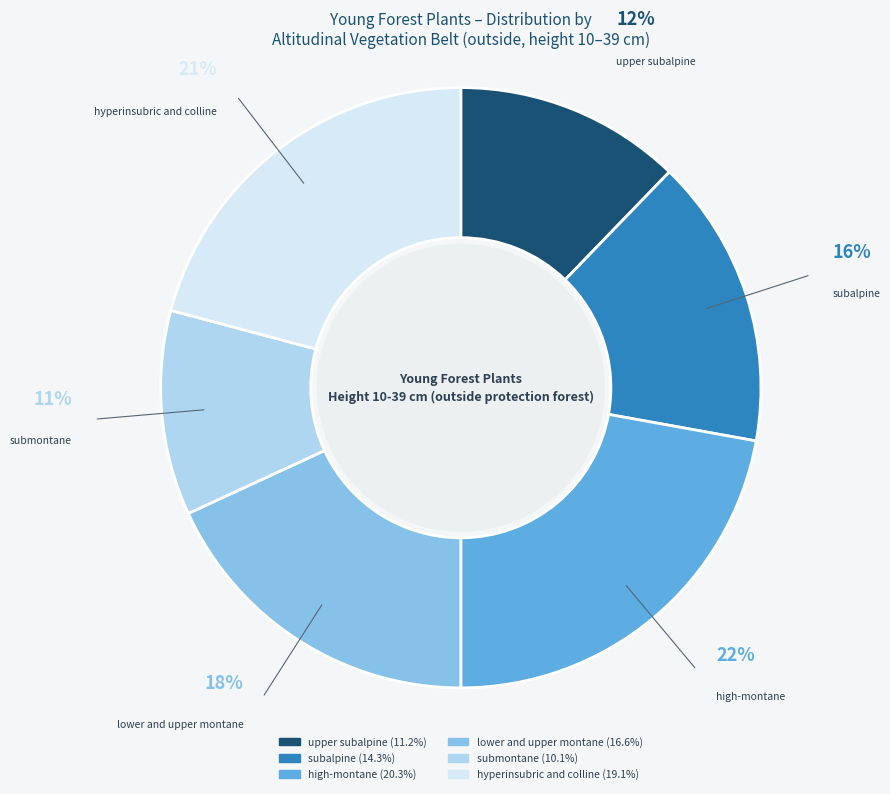

Which has a higher value, hyperinsubric and colline or subalpine?

hyperinsubric and colline